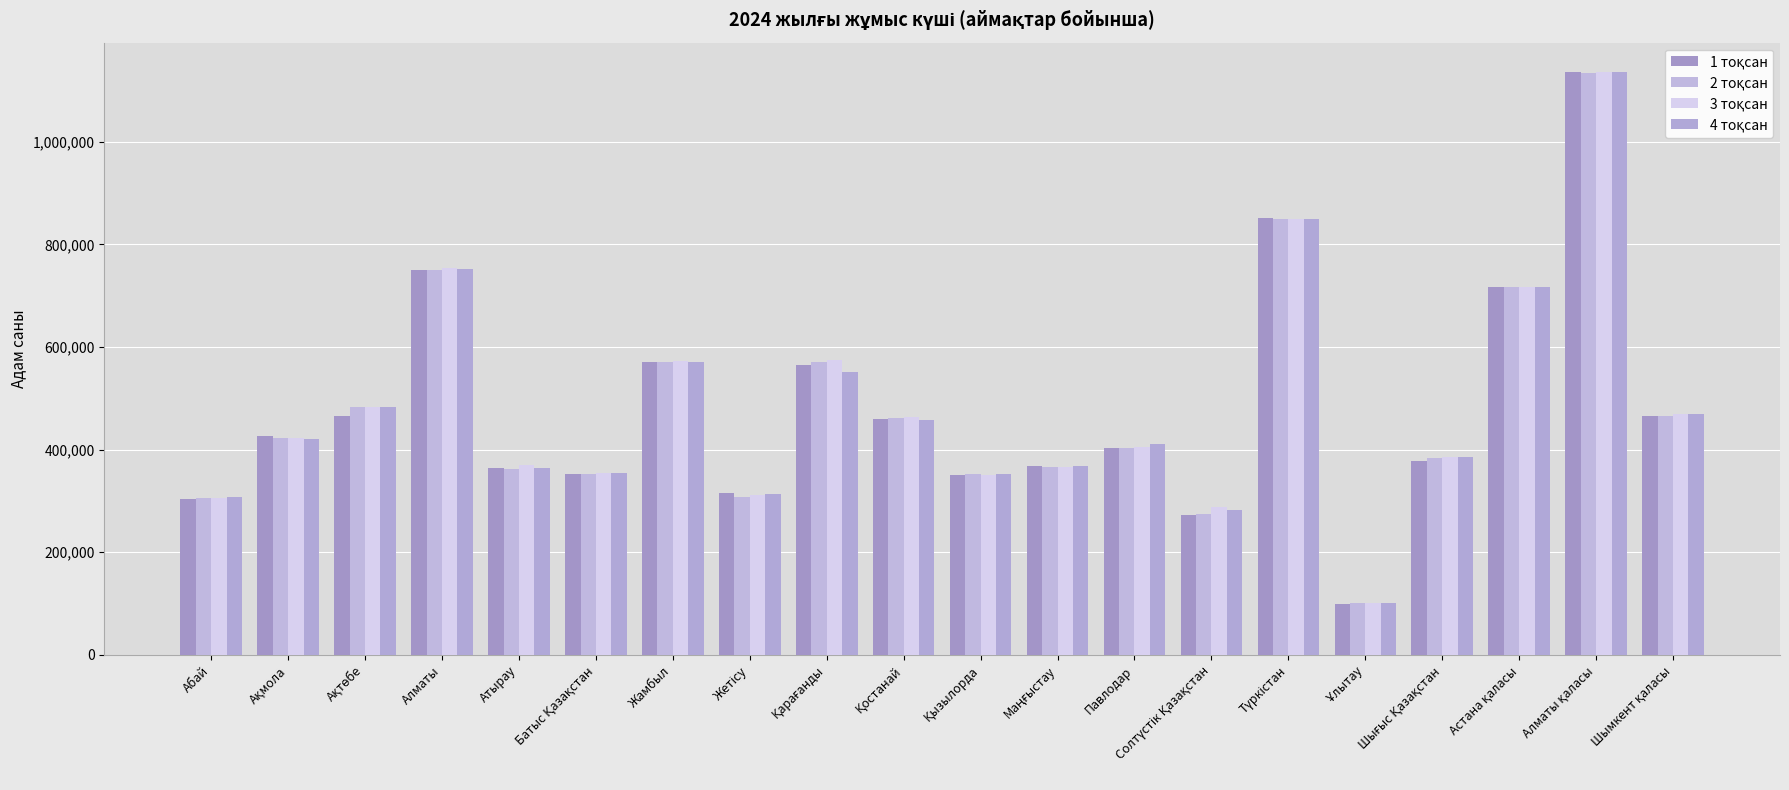

At how many categories does at least one series exceed 822744?

2